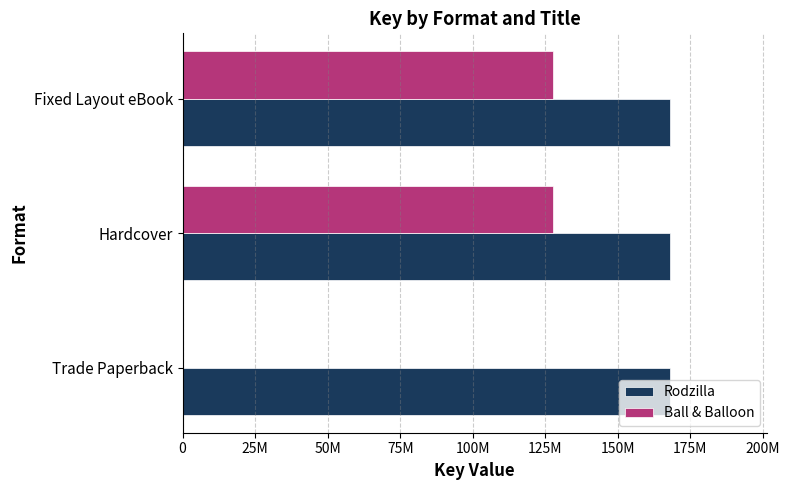

What are all the series names shown in the legend?

Rodzilla, Ball & Balloon